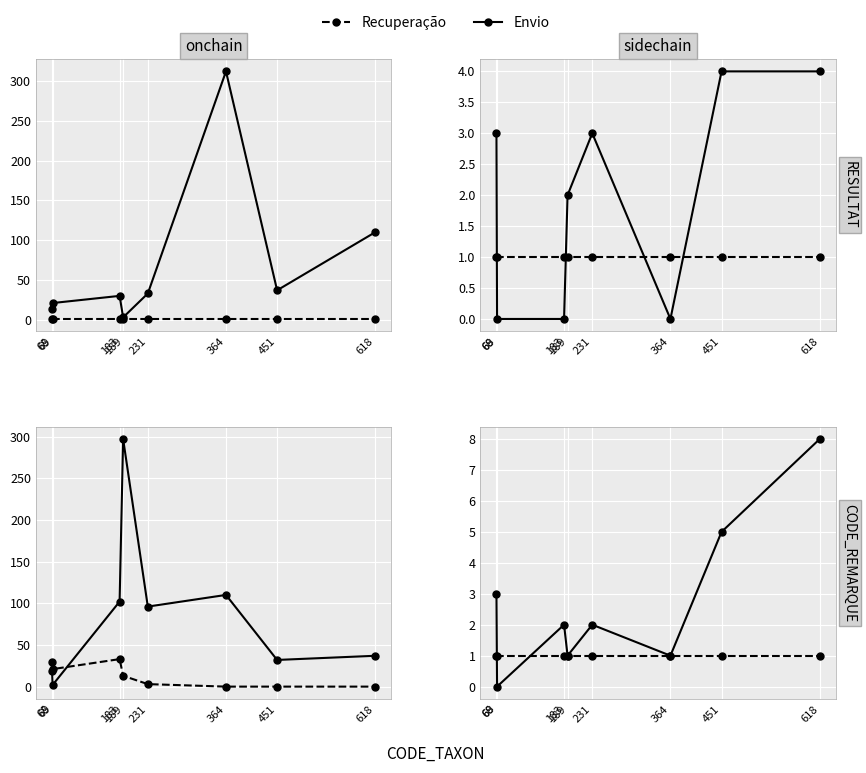

Rank the categories by Recuperação value from lowest to highest.

68, 69, 183, 189, 231, 364, 451, 618